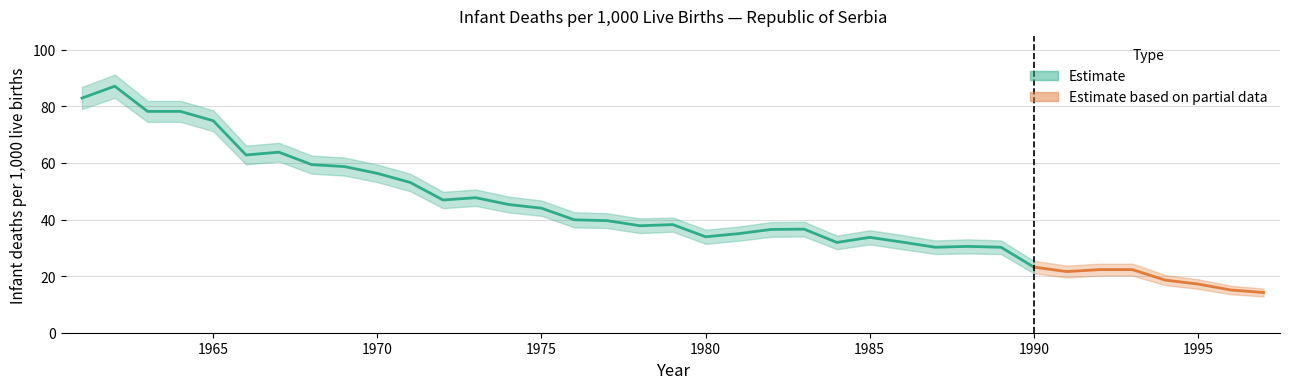

What is the sum of the values at 1997 and 1990?

37.4